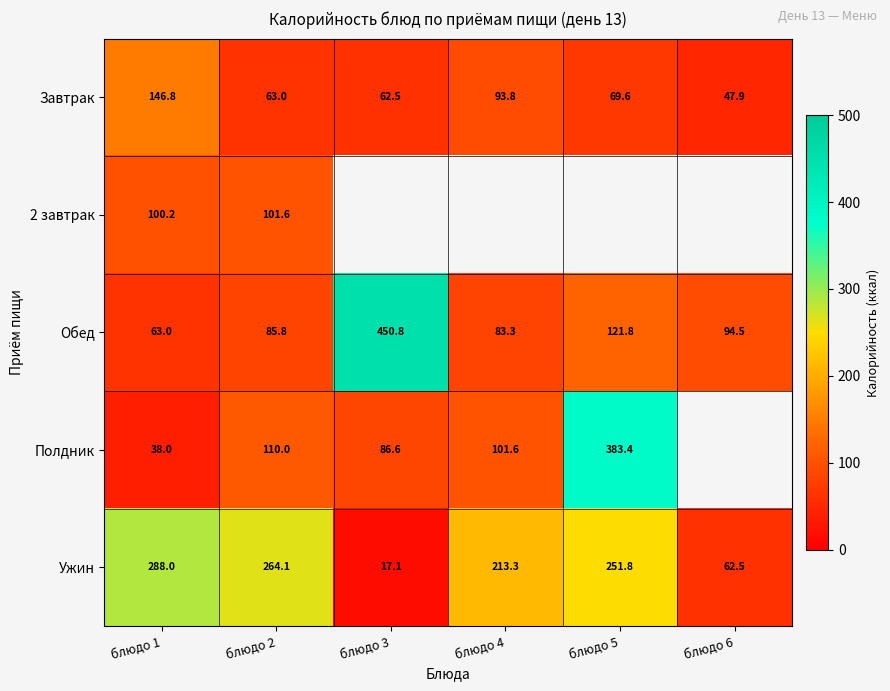

How many data points does each series have?

6